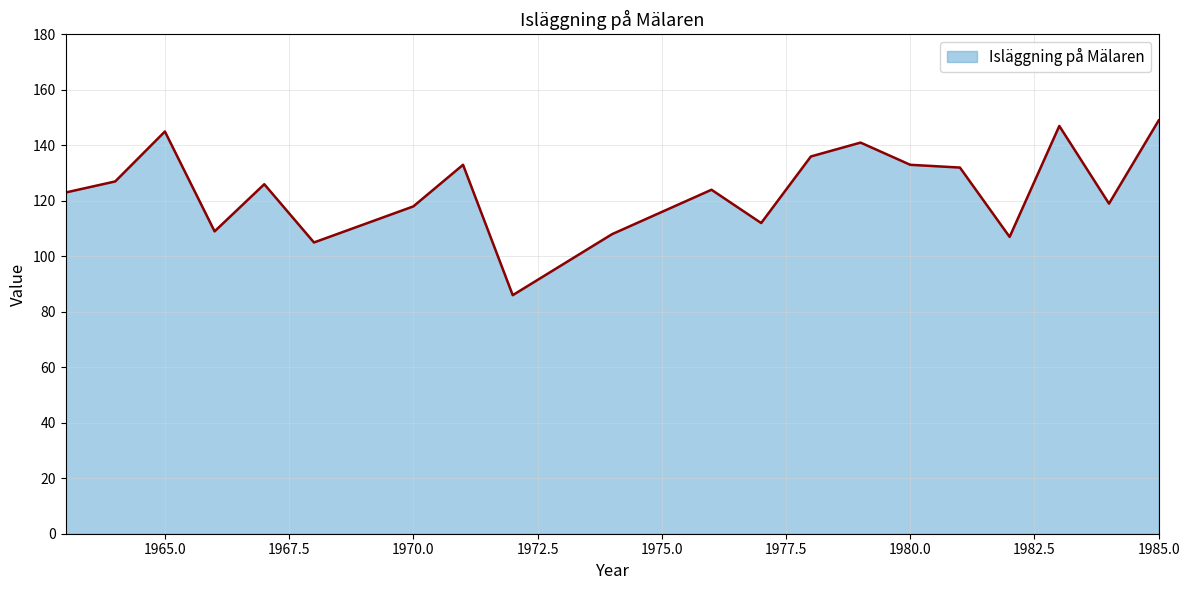

What is the difference between the maximum and minimum values?

63